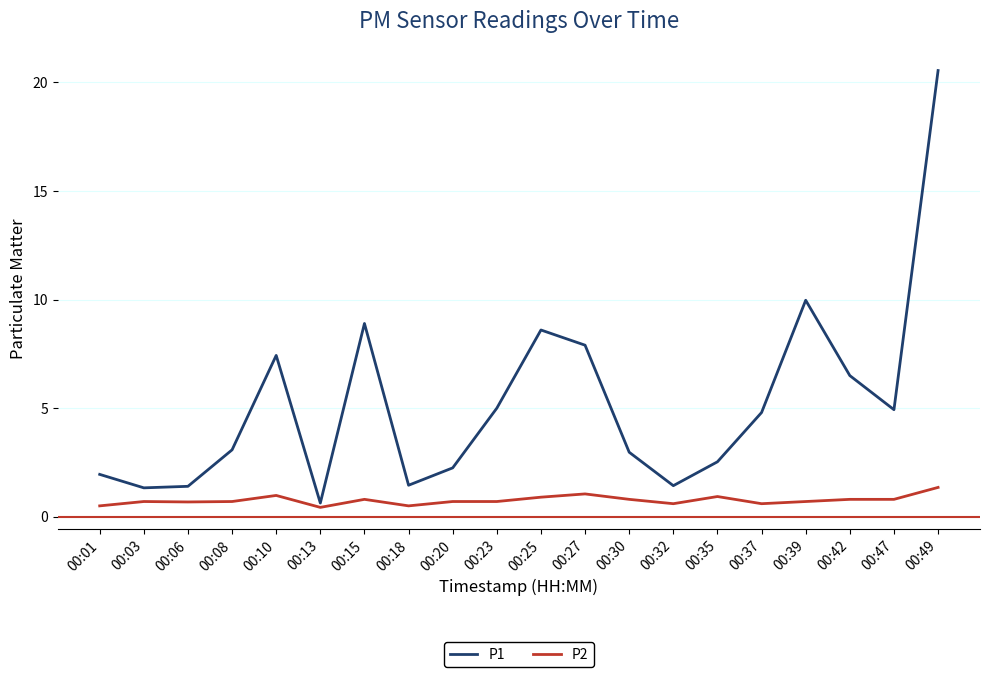

What is the total value across all series at 00:03?

2.0